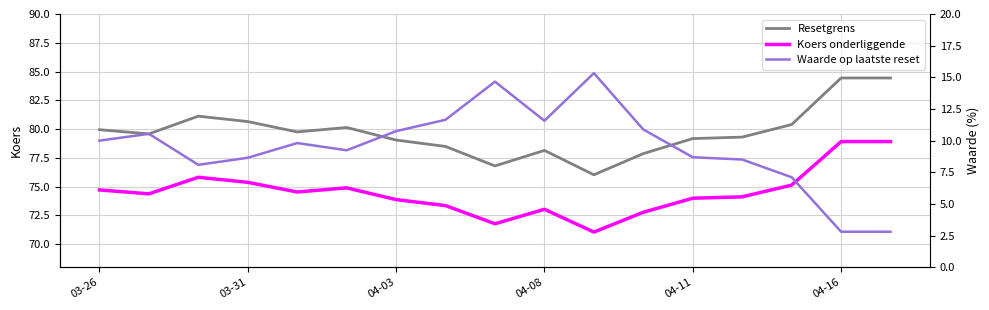

True or false: Waarde op laatste reset has a value of 4.5 at 04-08.

False